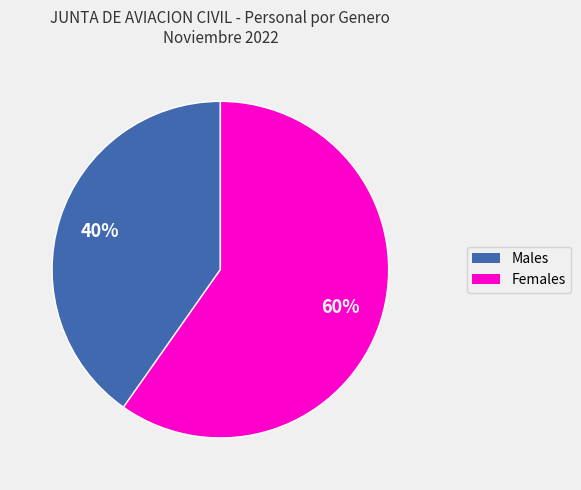

Does any single category account for the majority?

Yes